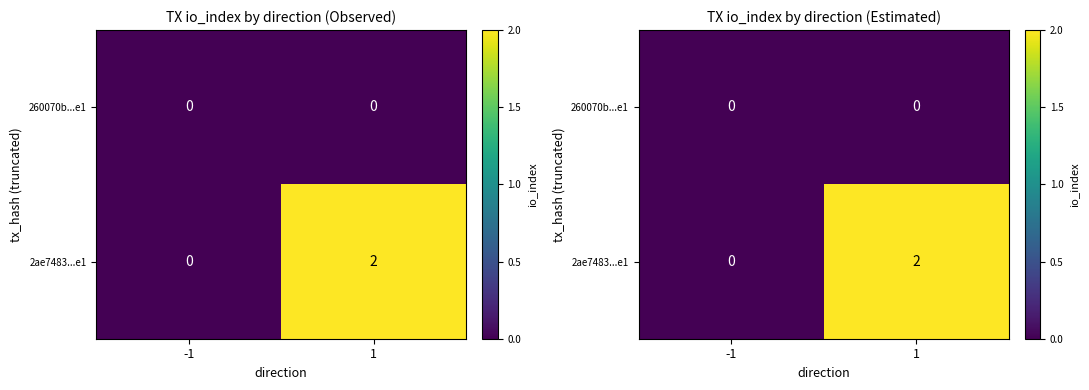

Where is 2ae7483...e1 nearest to the value 1?

-1